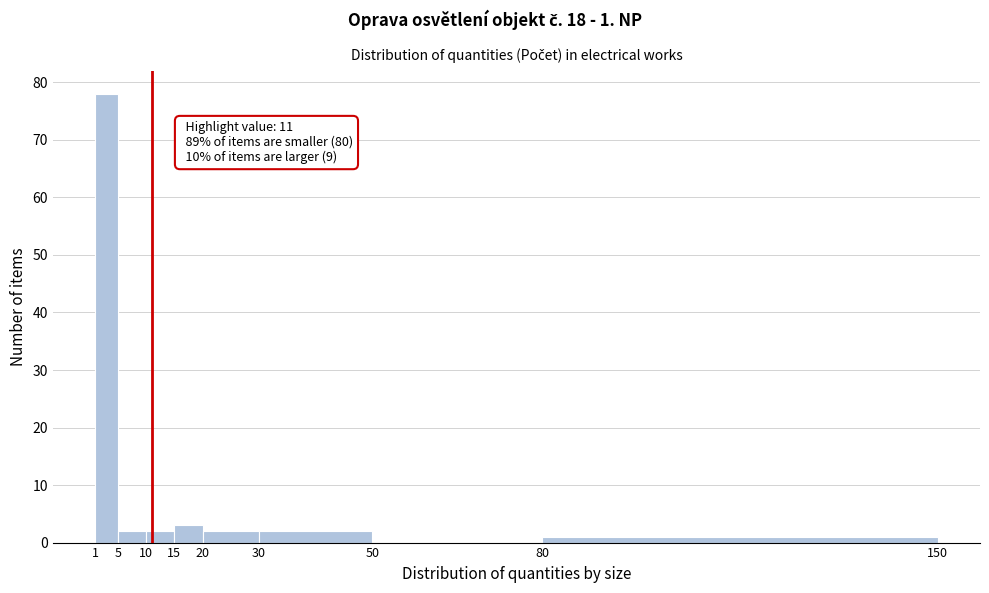

Over which range of the x-axis is the bar tallest?

1 to 5